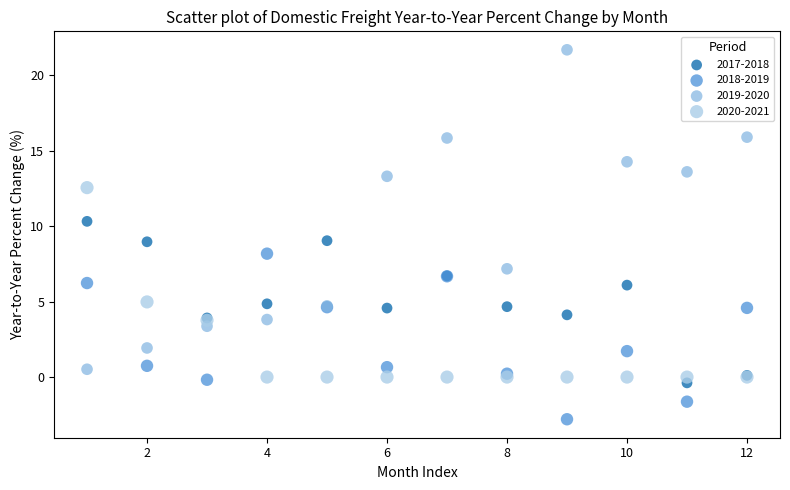

Which series reaches the maximum Y coordinate?

2019-2020